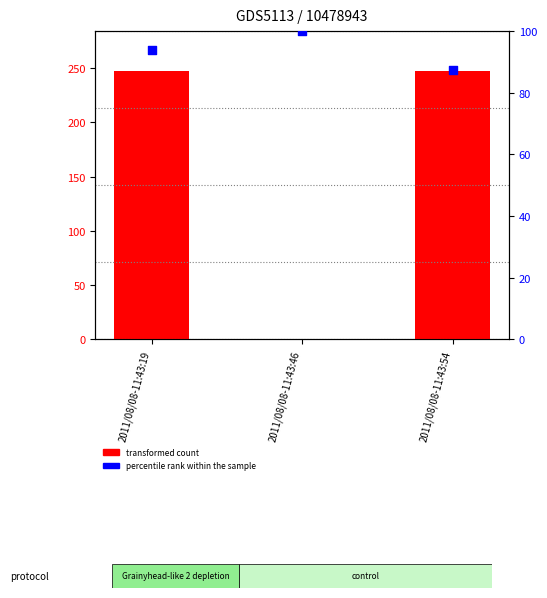

Which series contains the highest Y value?

transformed count